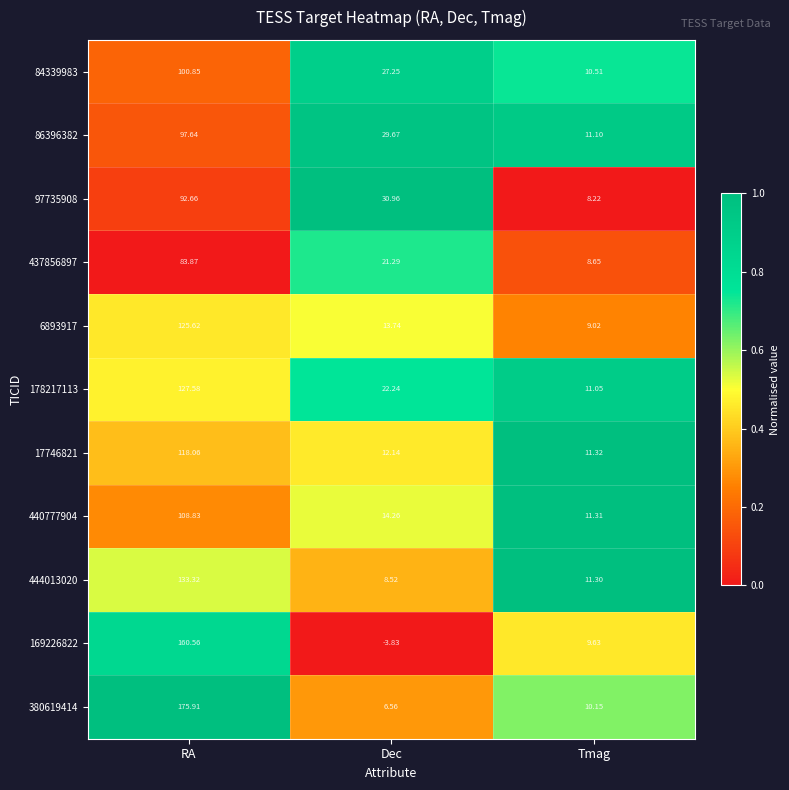

What is the greatest value displayed?

175.9